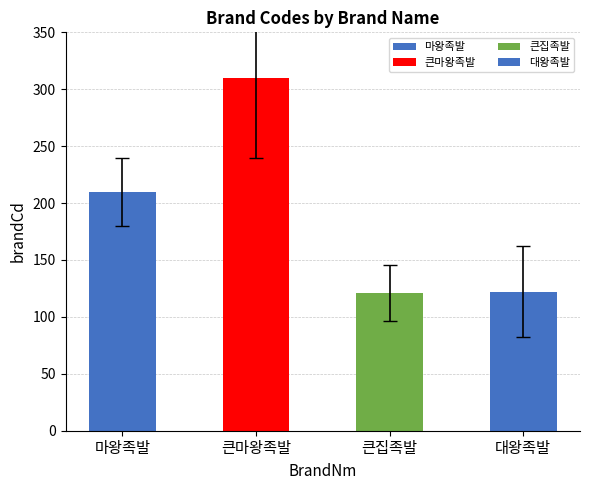

At which category does the chart reach its peak across all series?

큰마왕족발